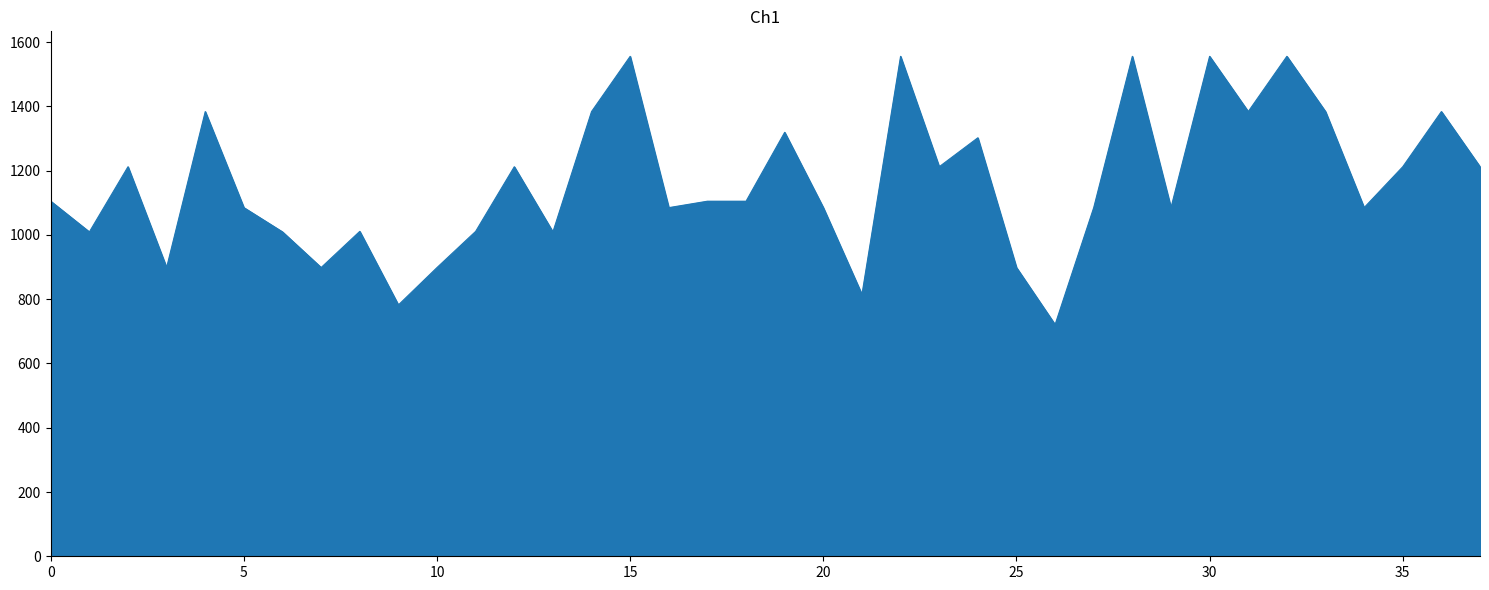

What is the maximum value shown in the chart?

1556.0